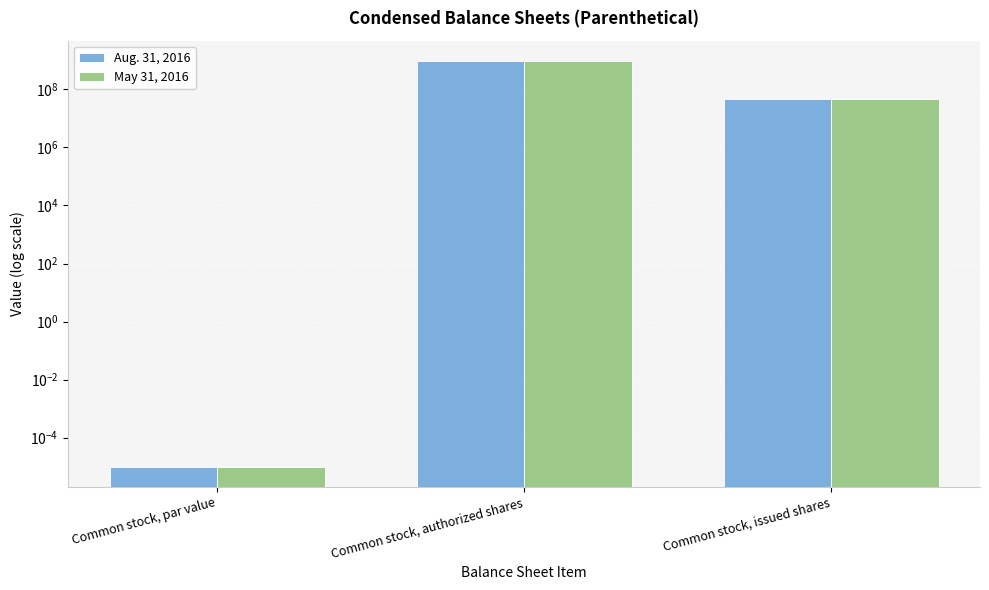

The Aug. 31, 2016 series shows 0.0 at Common stock, par value. True or false?

False